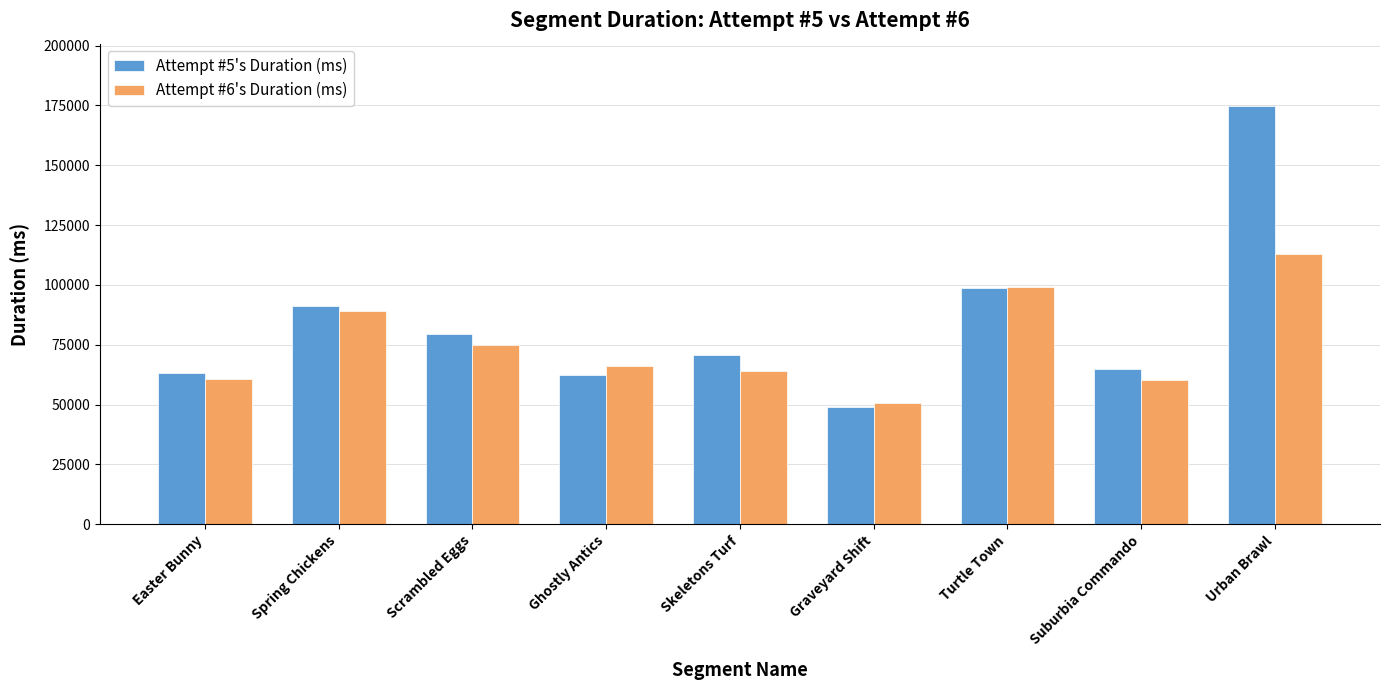

Rank the series by their maximum value, from highest to lowest.

Attempt #5's Duration (ms), Attempt #6's Duration (ms)